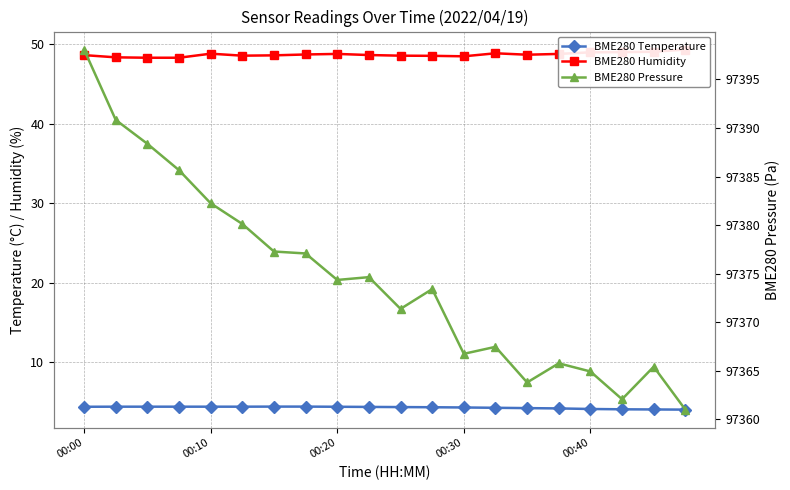

Reading left to right, what are all the values shown in this chart?

BME280 Temperature: 4.4	4.4	4.4	4.4	4.4	4.4	4.4	4.4	4.4	4.3	4.3	4.3	4.3	4.2	4.2	4.2	4.1	4.0	4.0	4.0
BME280 Humidity: 48.6	48.4	48.3	48.3	48.8	48.6	48.6	48.7	48.8	48.7	48.6	48.6	48.5	48.9	48.7	48.8	49.0	49.0	49.1	49.4
BME280 Pressure: 97398.1	97390.8	97388.4	97385.6	97382.2	97380.1	97377.3	97377.1	97374.3	97374.6	97371.4	97373.4	97366.7	97367.4	97363.8	97365.8	97364.9	97362.1	97365.4	97361.0